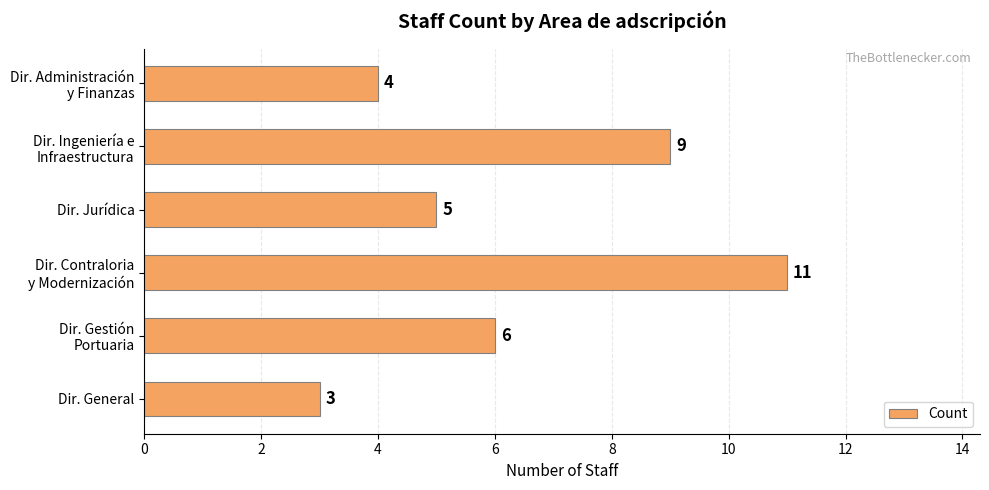

Count the number of categories in the chart.

6